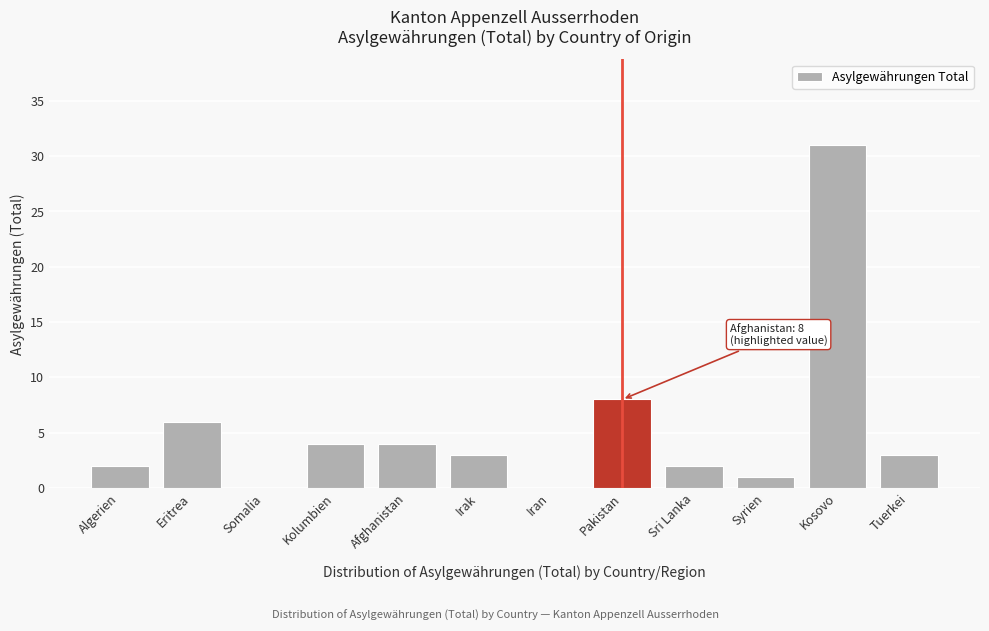

Reading left to right, transcribe all the data shown in this chart.

Algerien=2	Eritrea=6	Somalia=0	Kolumbien=4	Afghanistan=4	Irak=3	Iran=0	Pakistan=8	Sri Lanka=2	Syrien=1	Kosovo=31	Tuerkei=3